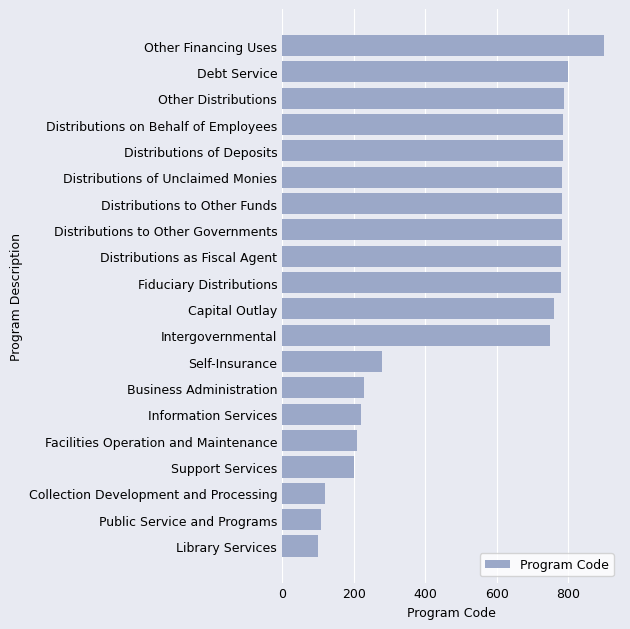

What is the average value?

548